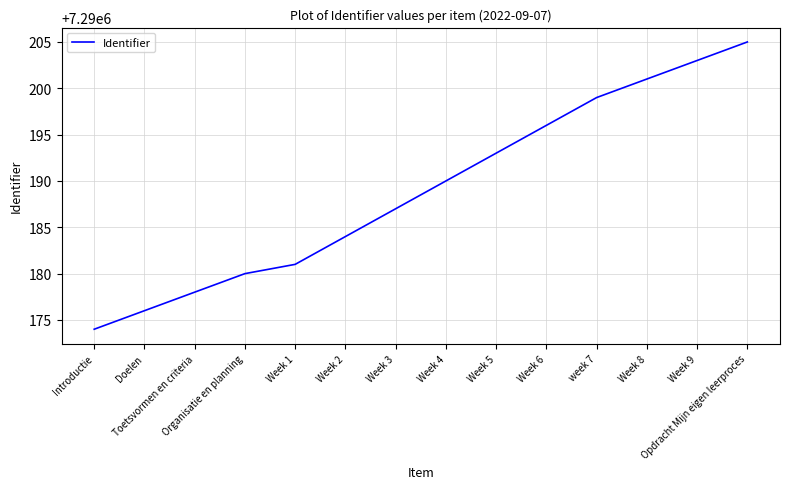

What is the difference between the values at Week 2 and Week 3?

3